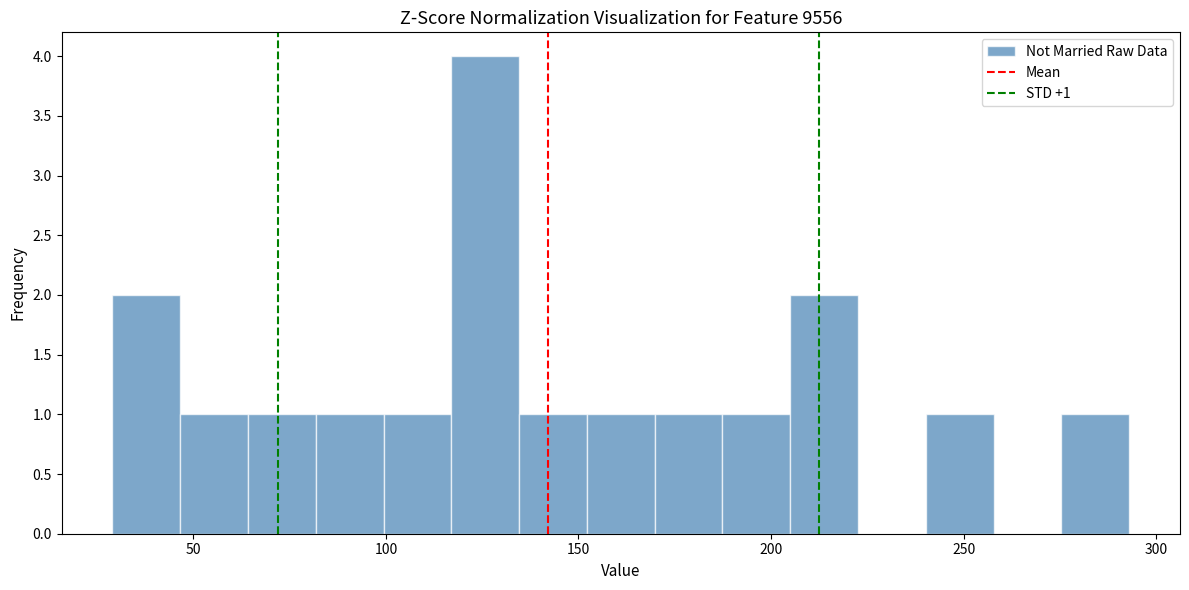

Around what value on the x-axis is the tallest bar? Give the approximate position of its centre, as read against the axis.

125